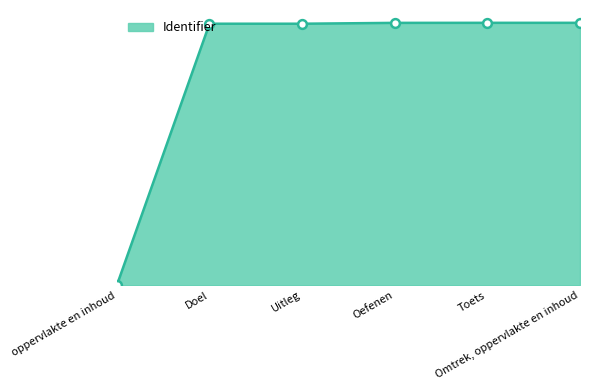

Which has a higher value, oppervlakte en inhoud or Toets?

Toets